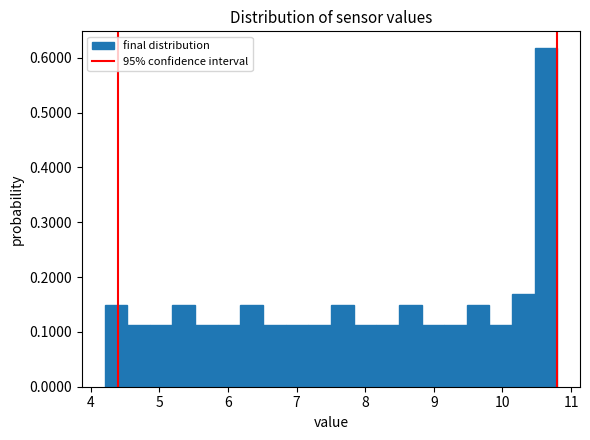

Read against the x-axis, roughly where is the centre of the tallest bar?

10.6